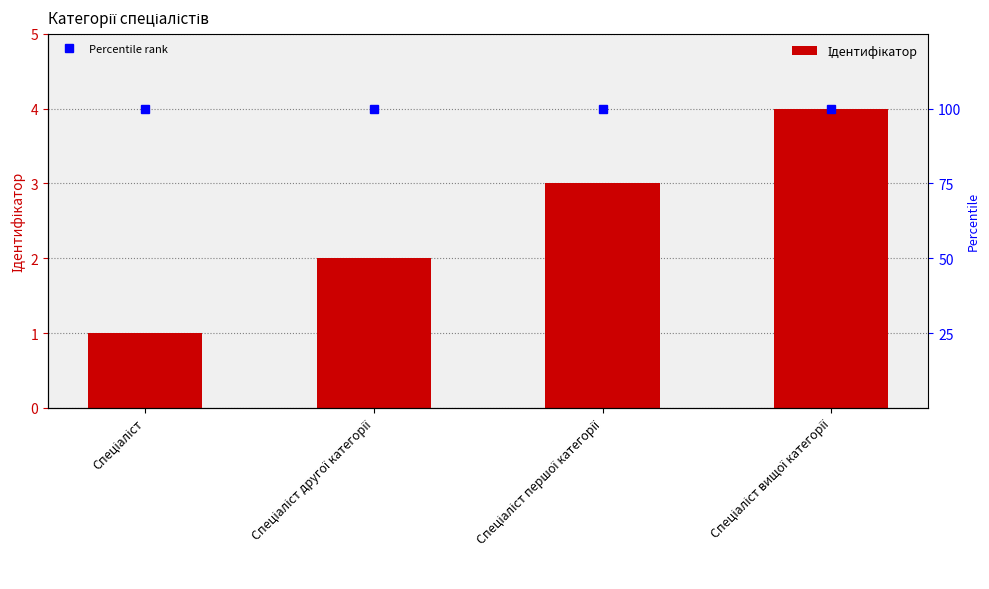

Reading right to left, what are all the values shown in this chart?

Ідентифікатор: 4	3	2	1
Percentile rank: 100	100	100	100